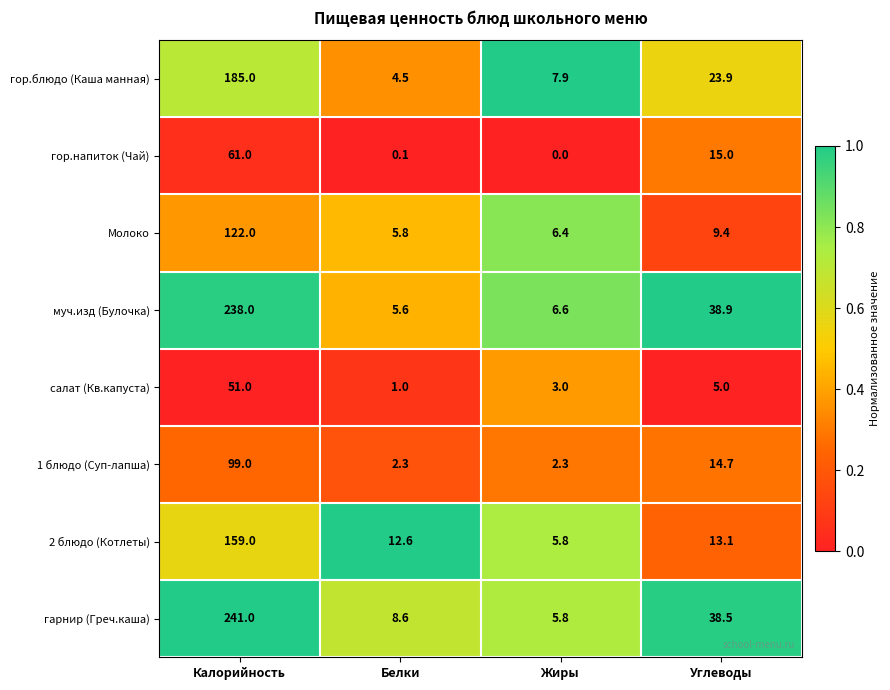

Which label corresponds to the smallest value in the chart?

Жиры